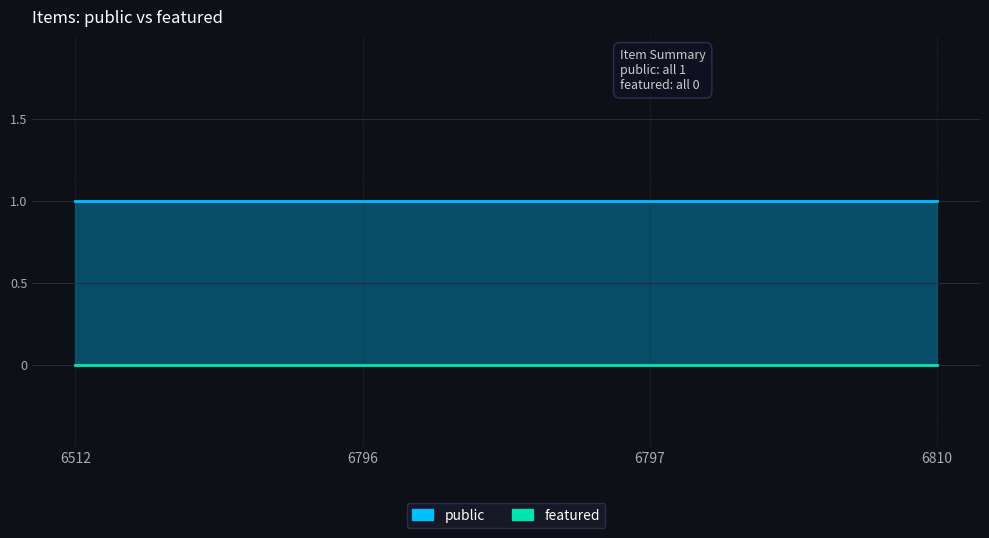

True or false: public has more than 0 points higher than both neighbors.

False